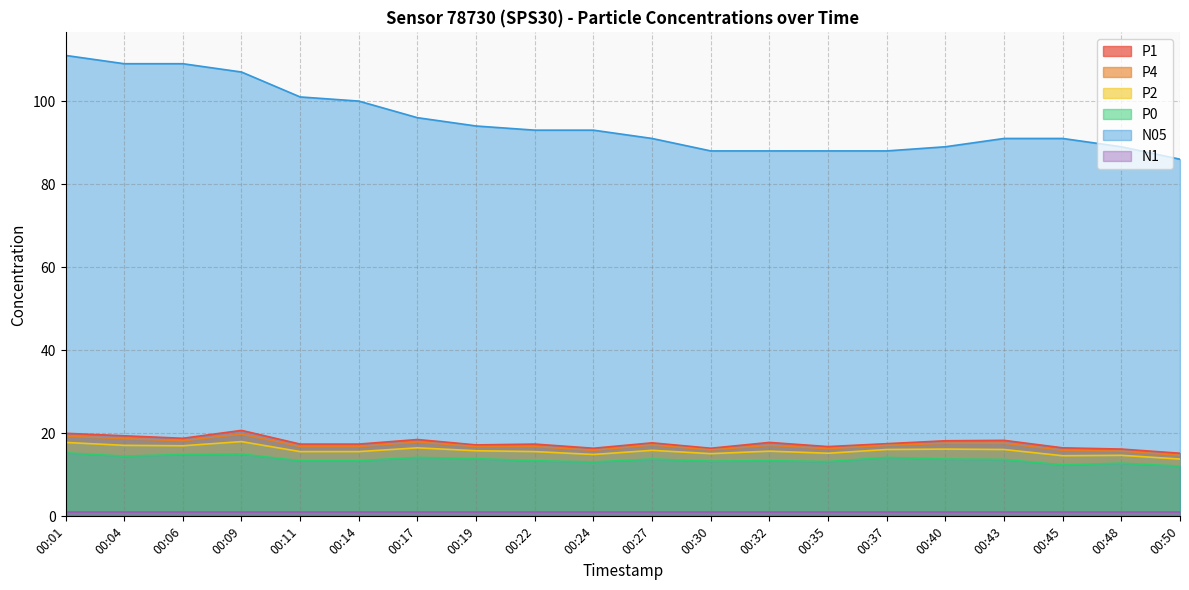

At which label does N05 first exceed 93?

00:01